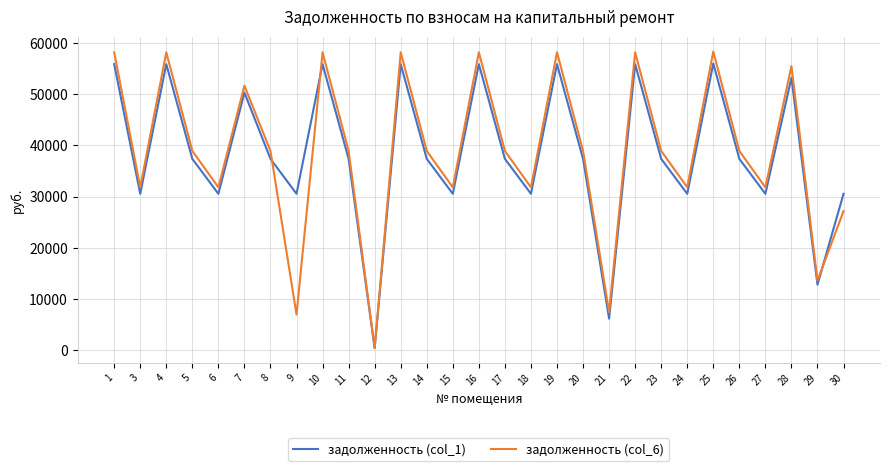

What is the difference between the maximum and minimum values in the задолженность (col_1) series?

55612.9